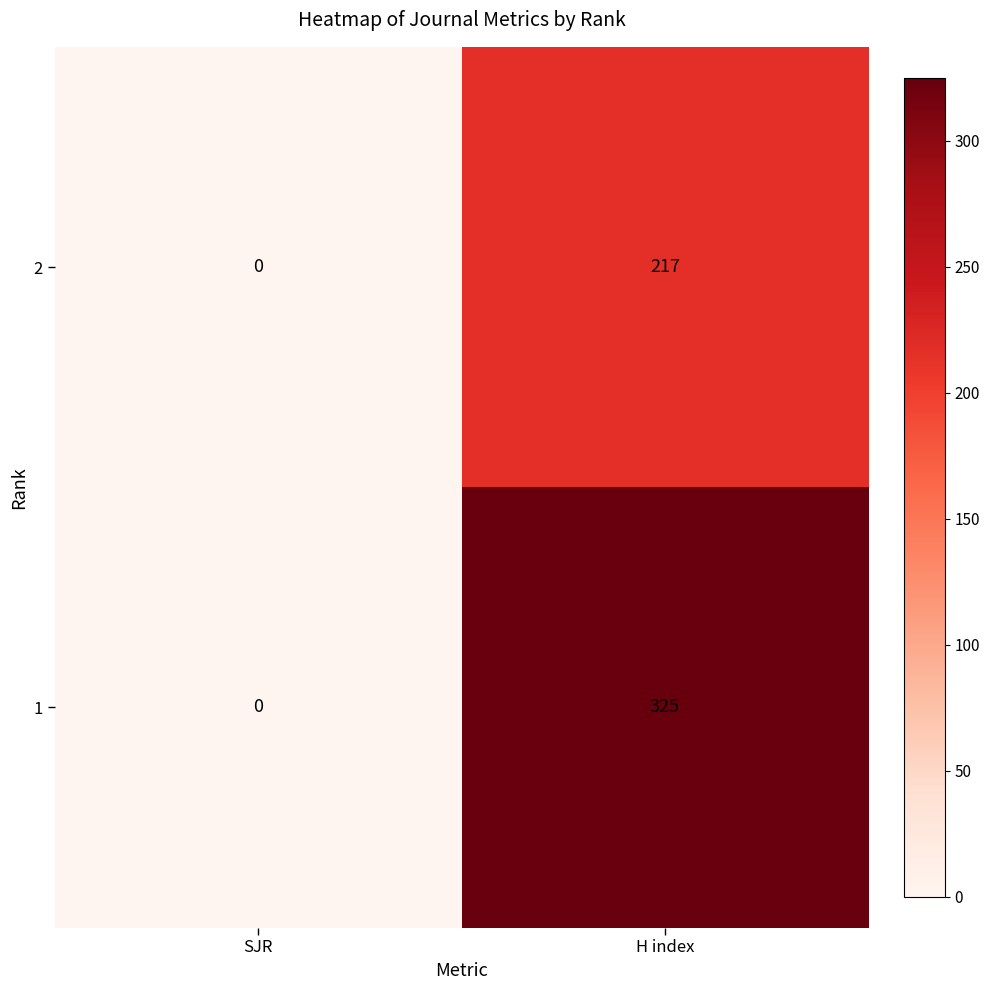

Which label corresponds to the smallest value in the chart?

SJR